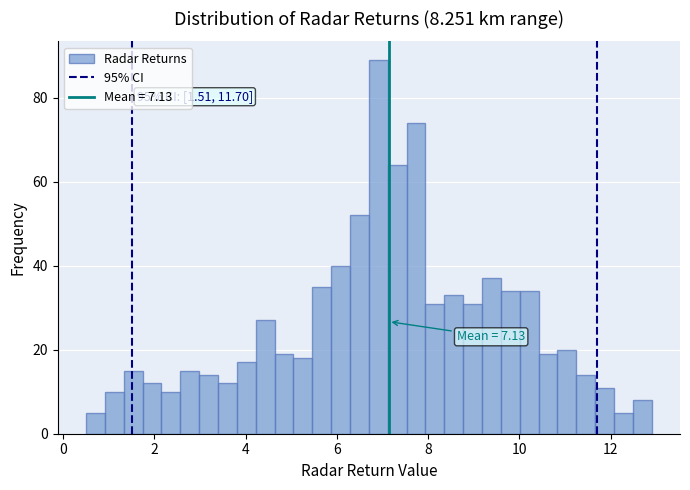

Around what value on the x-axis is the tallest bar? Give the approximate position of its centre, as read against the axis.

7.0